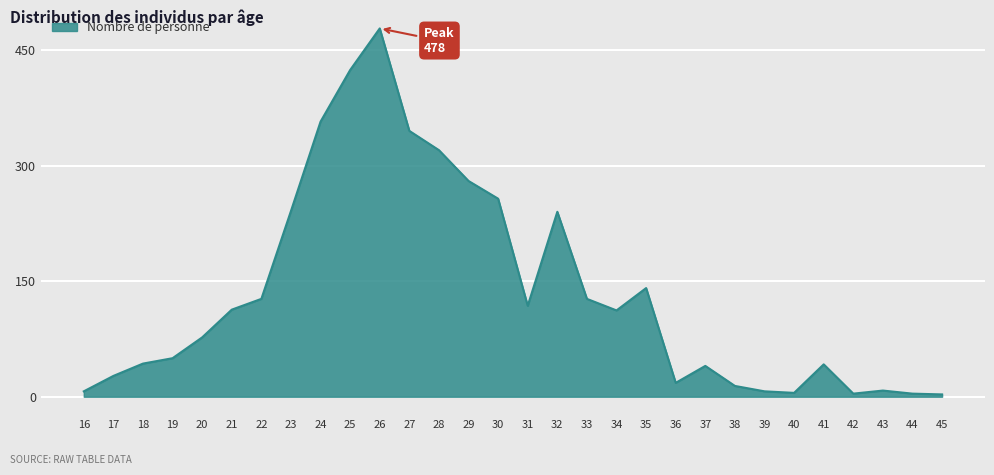

What is the maximum value shown in the chart?

478